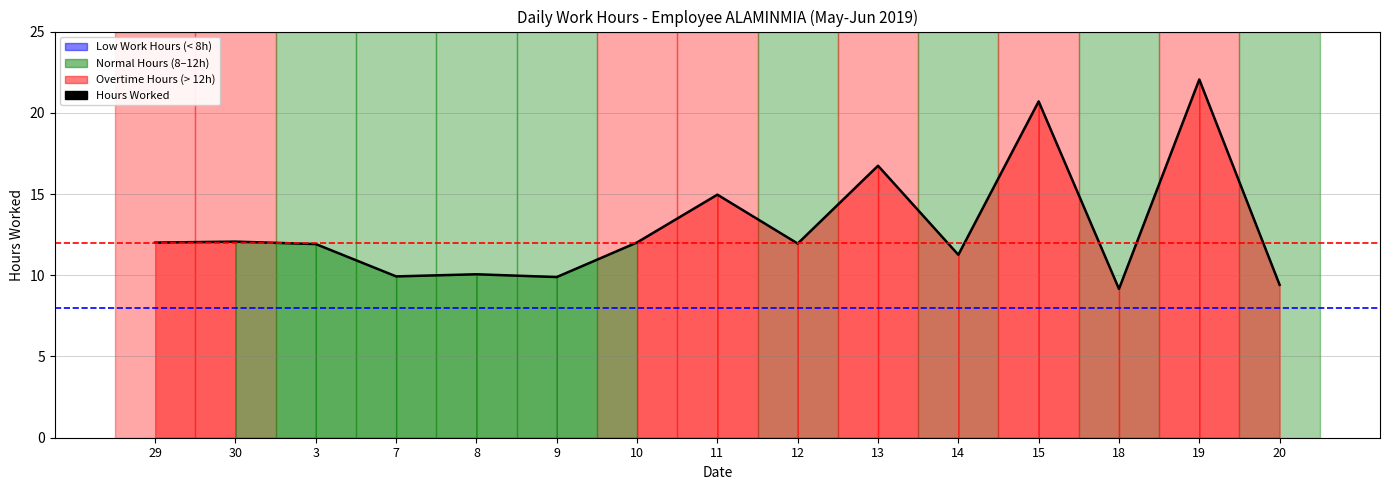

What value does the data have at 13?

16.7